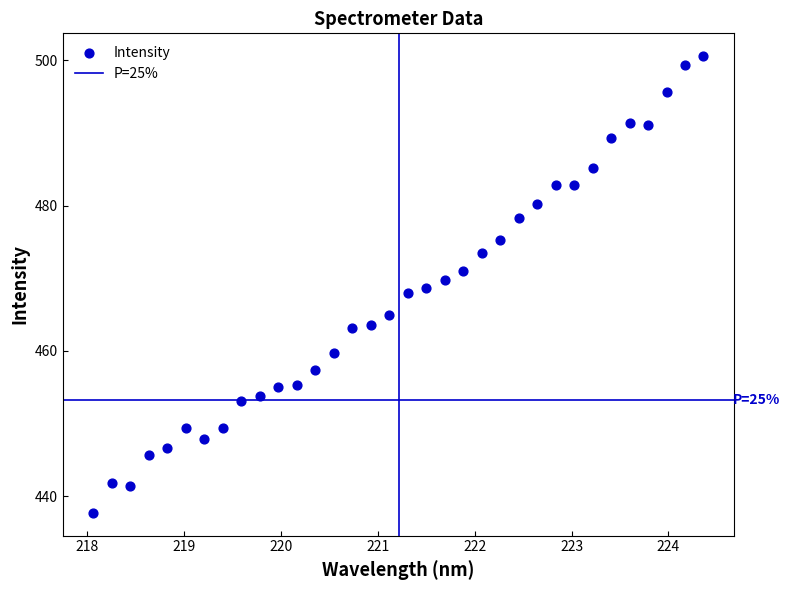

What is the range of Y values (max minus min)?

62.8